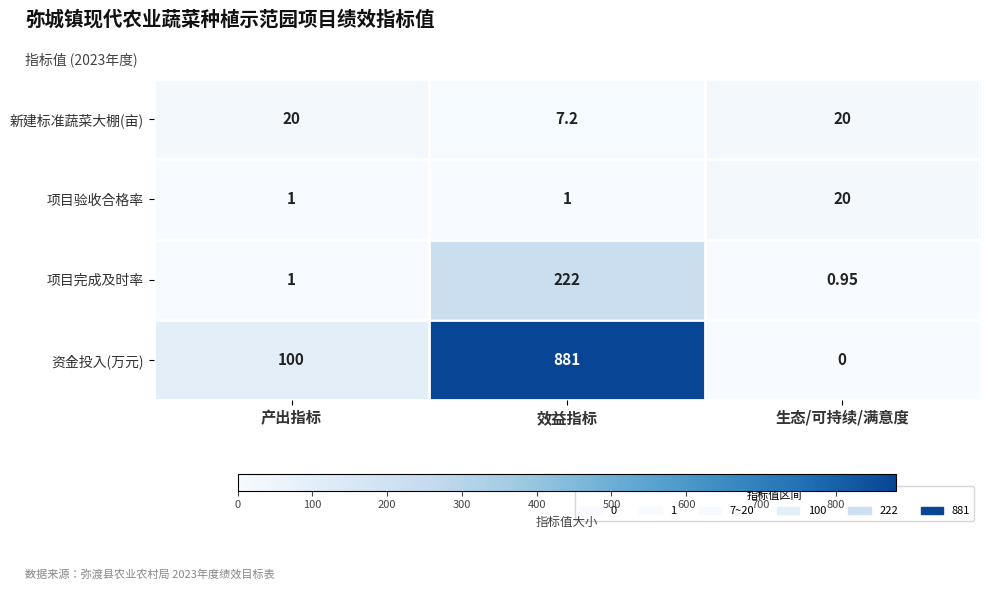

List the labels in order of 资金投入(万元) value, largest first.

效益指标, 产出指标, 生态/可持续/满意度